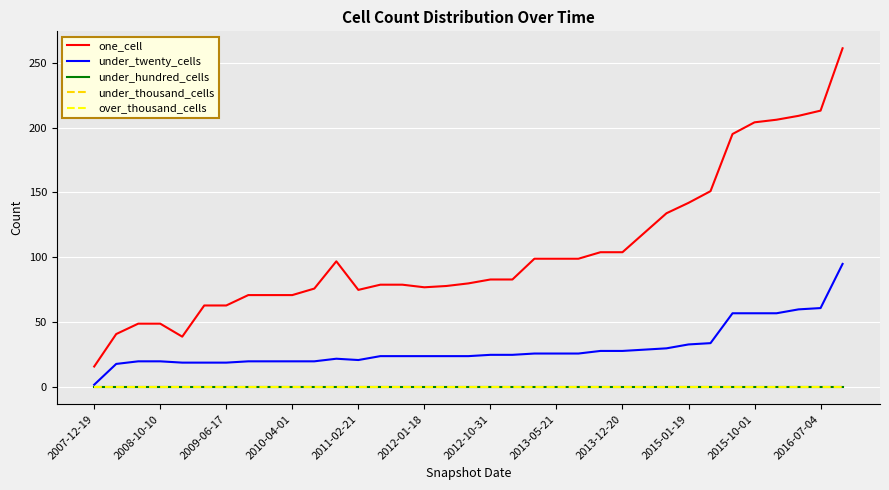

Does the chart have visible grid lines?

Yes